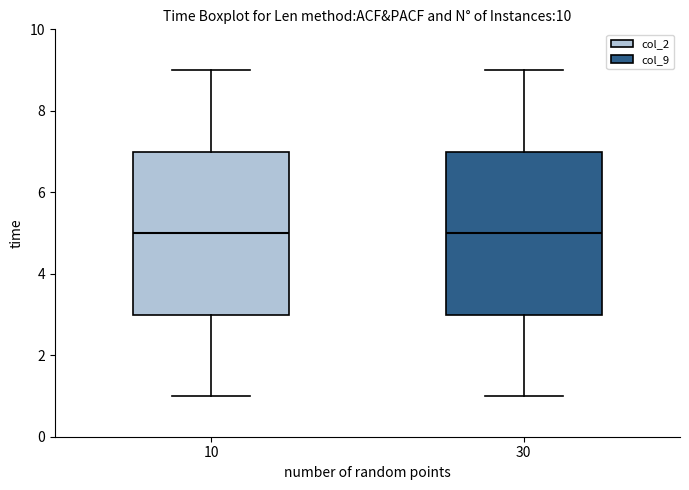

Where does the lower whisker of the box at x = 30 end on the y-axis? The values are not printed on the chart, so give them approximately, as read against the axis.

1